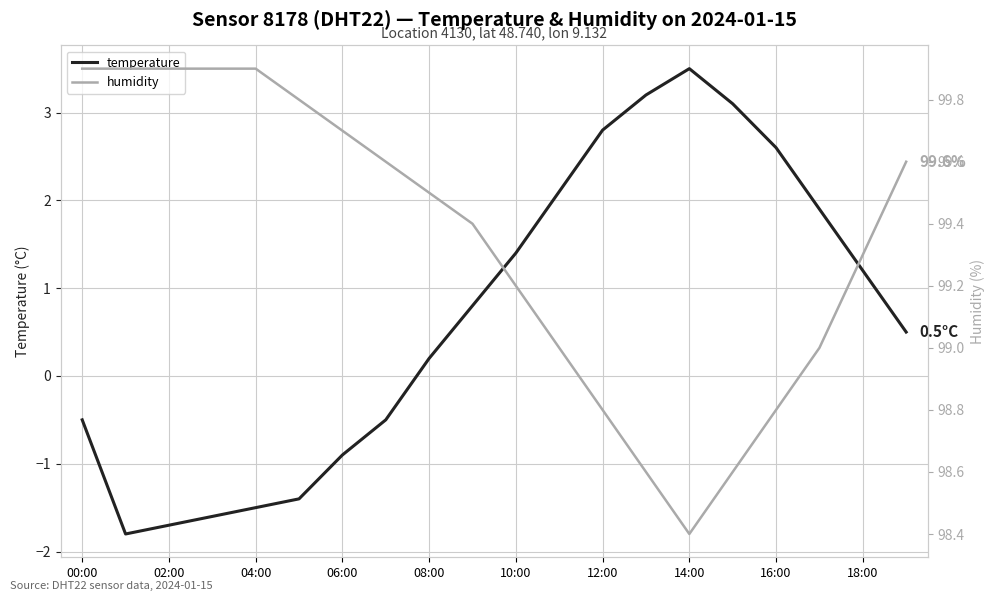

Where is temperature nearest to the value 0?

08:00